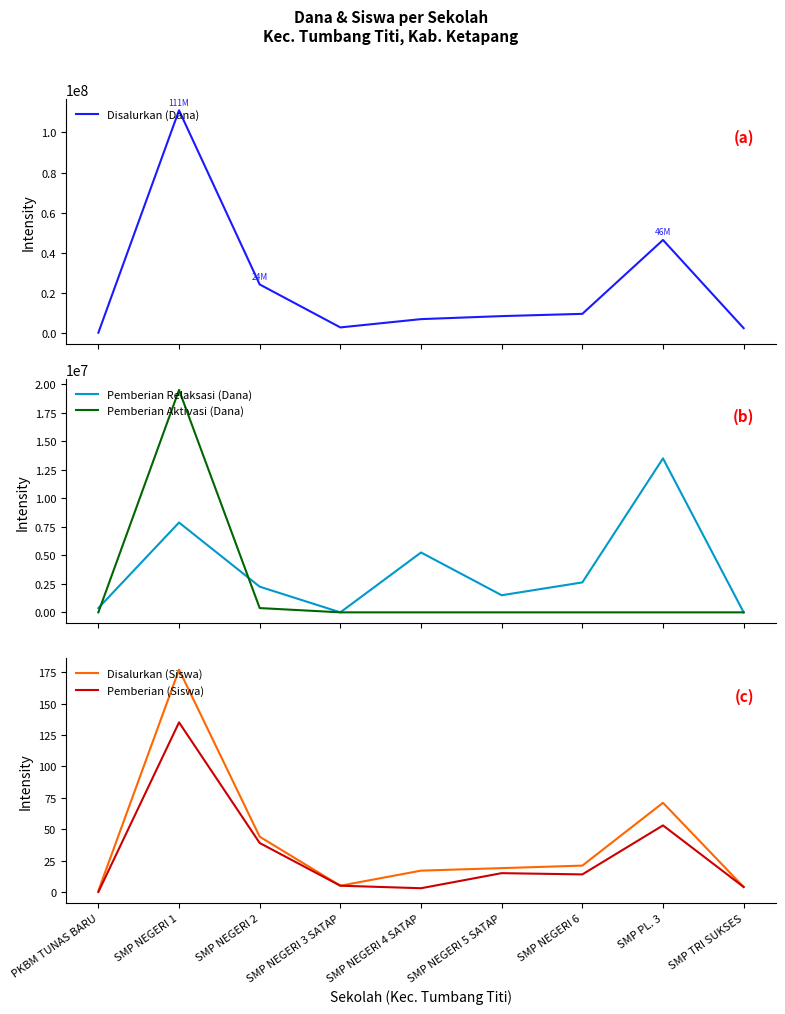

The Pemberian Aktivasi (Dana) series shows 375000 at SMP NEGERI 2. True or false?

True